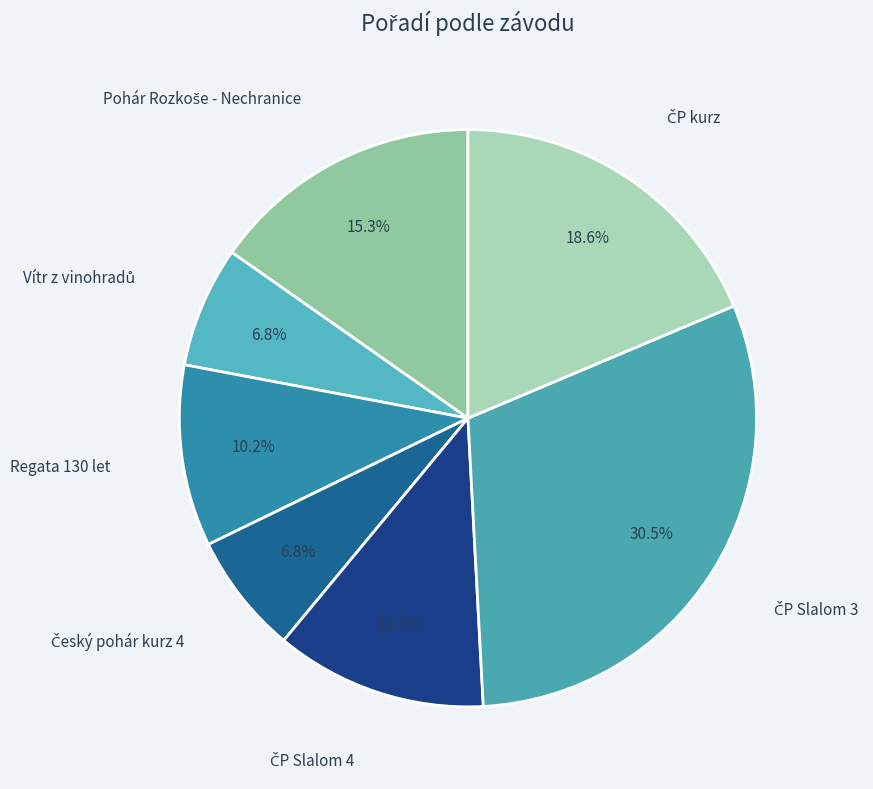

Does any single category account for the majority?

No